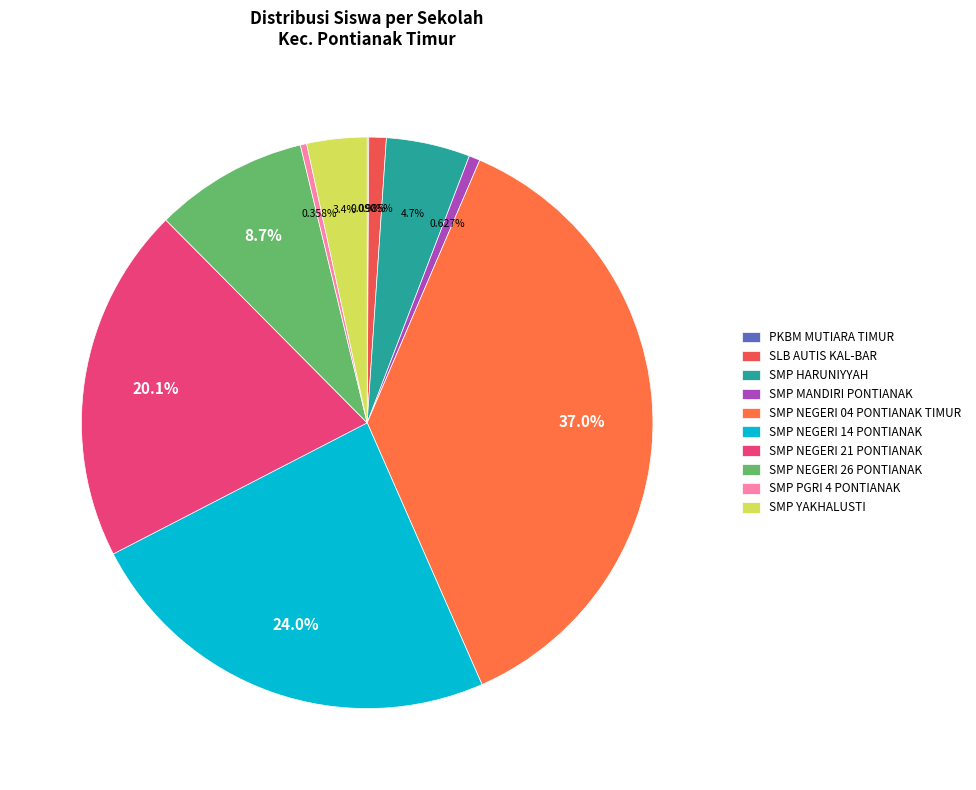

How many slices are in this pie chart?

10